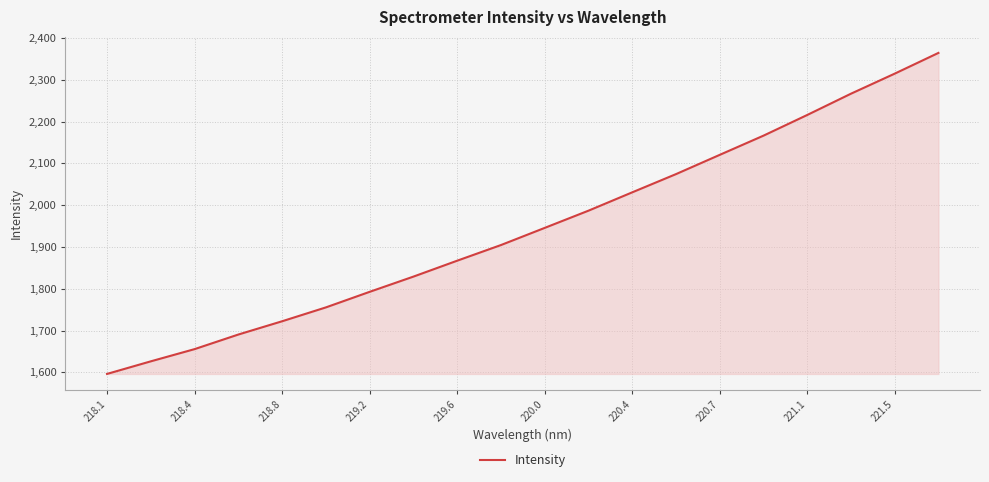

True or false: the data has more than 0 interior local peaks.

False